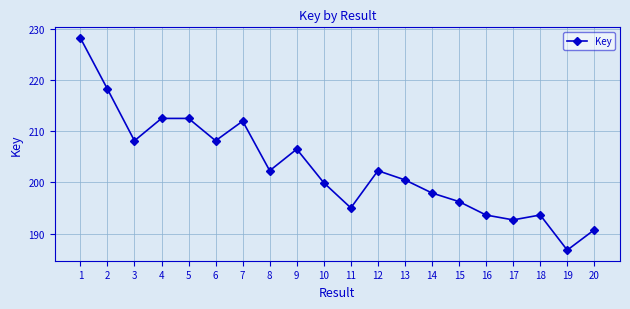

At which category does the data reach its first local peak?

4